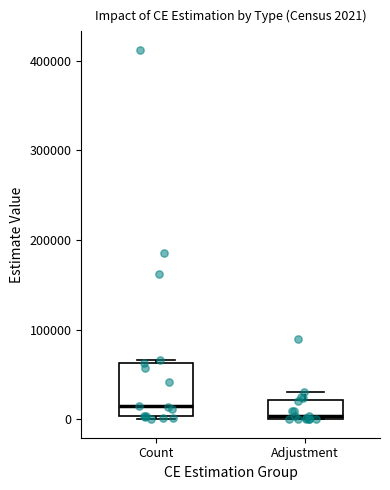

Which box's median line is the lowest?

Adjustment